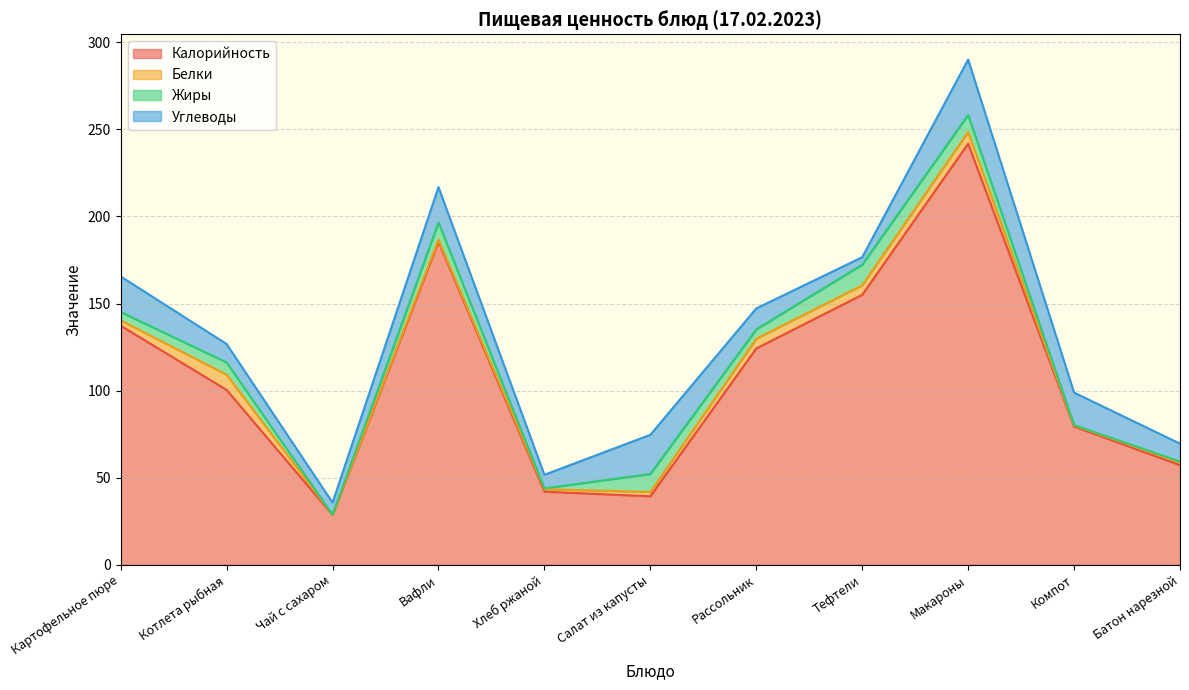

How many lines are shown in the chart?

4